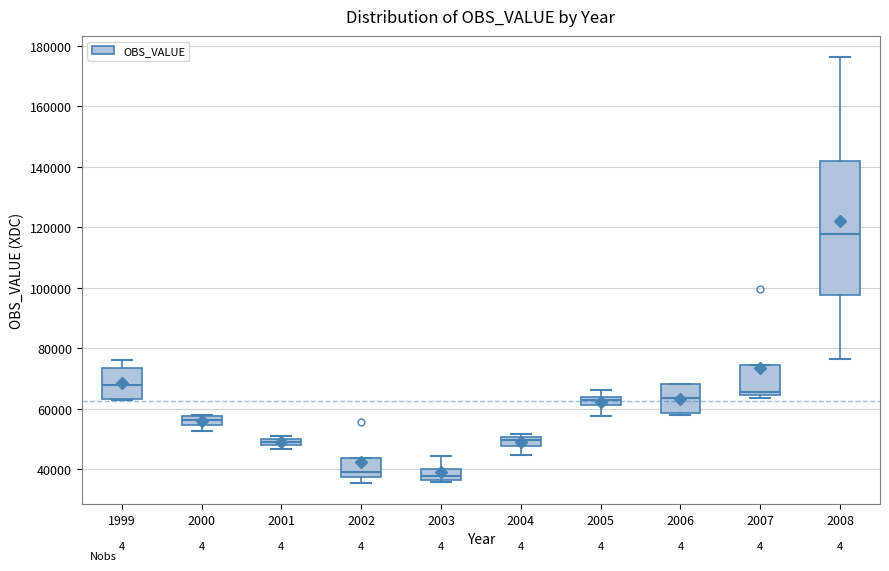

Comparing the boxes themselves (not the whiskers), which one is the tallest?

2008